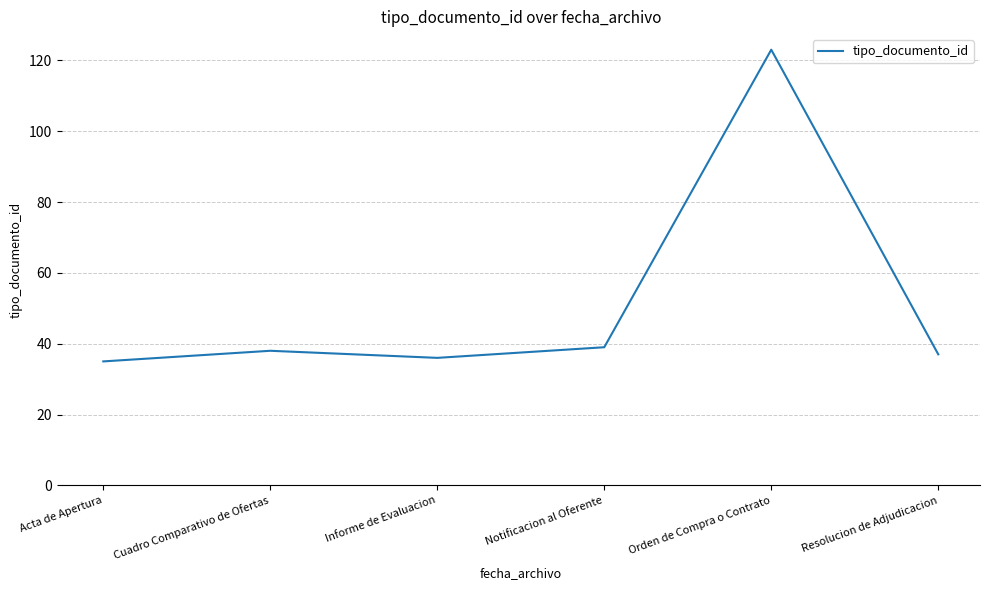

Reading right to left, what are all the values shown in this chart?

Resolucion de Adjudicacion=37	Orden de Compra o Contrato=123	Notificacion al Oferente=39	Informe de Evaluacion=36	Cuadro Comparativo de Ofertas=38	Acta de Apertura=35